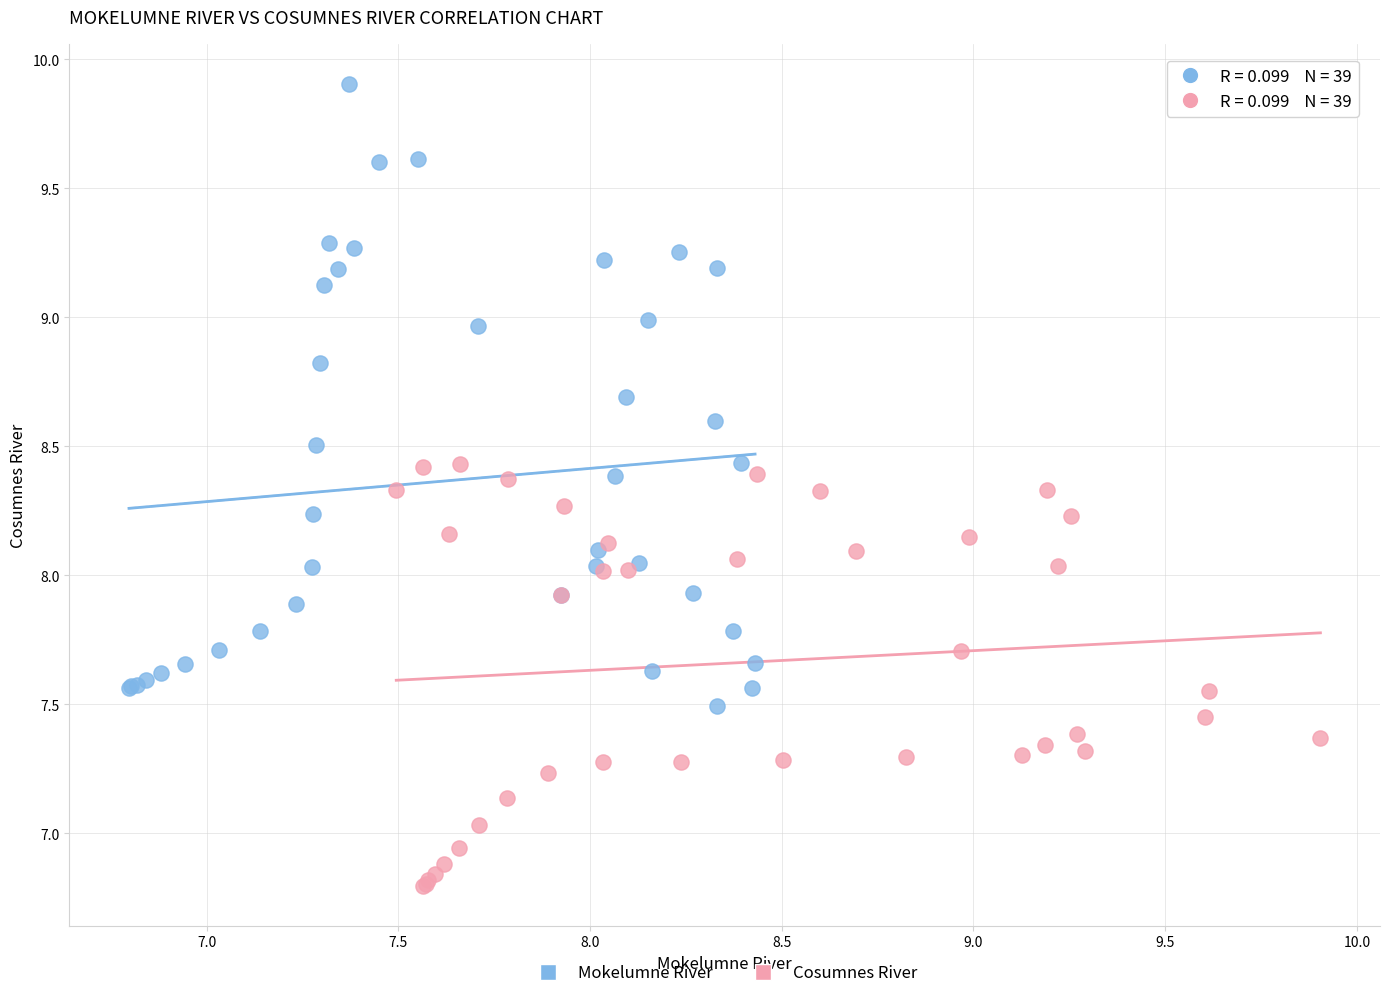

Which series reaches the maximum Y coordinate?

Mokelumne River